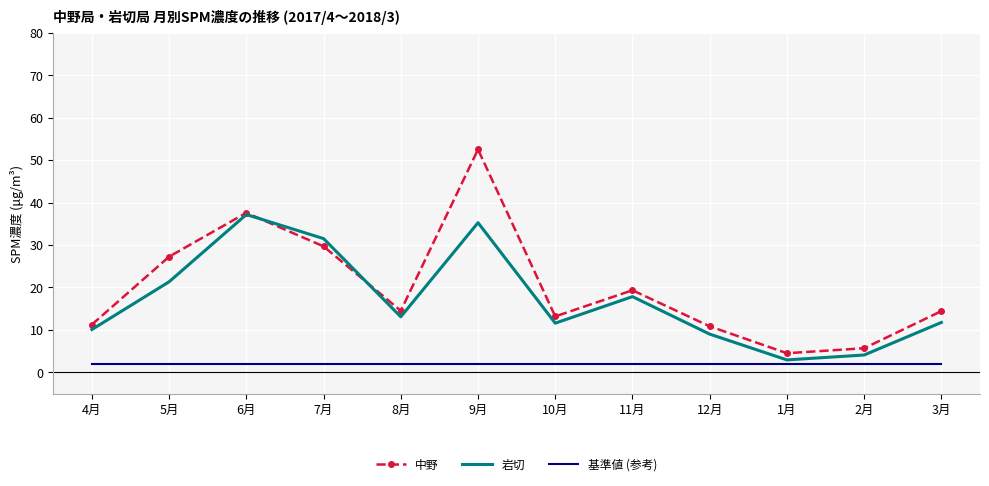

List the series in order of their peak value, lowest first.

基準値 (参考), 岩切, 中野